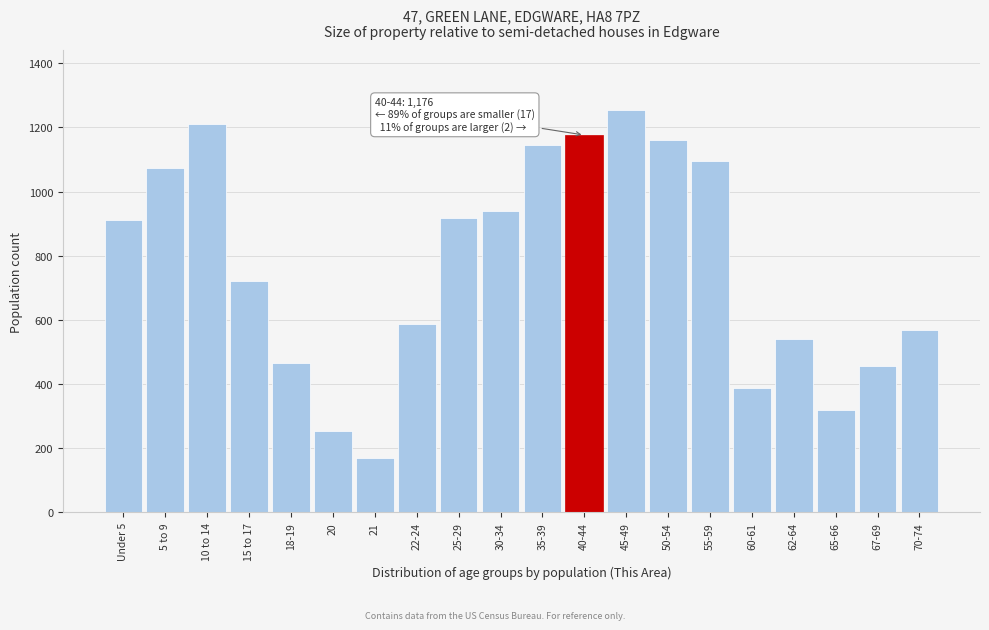

Reading right to left, what are all the values shown in this chart?

70-74=568	67-69=456	65-66=319	62-64=541	60-61=388	55-59=1095	50-54=1161	45-49=1253	40-44=1176	35-39=1144	30-34=939	25-29=918	22-24=587	21=170	20=252	18-19=466	15 to 17=720	10 to 14=1212	5 to 9=1073	Under 5=910